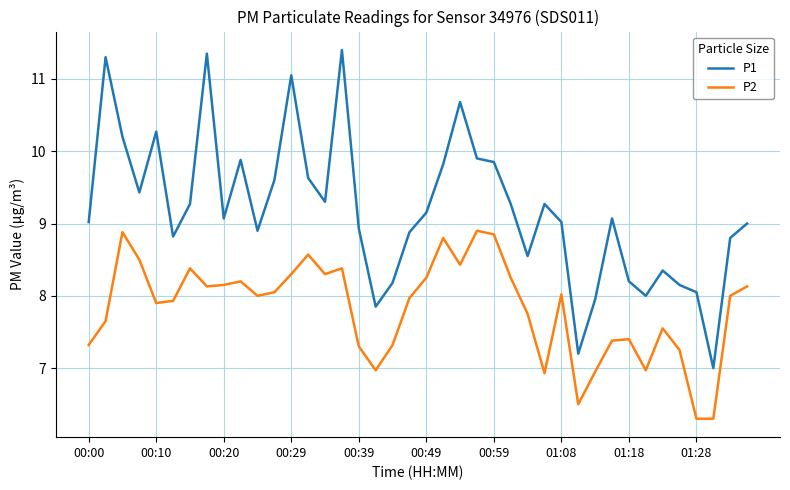

What is the average value of the P1 series?

9.2